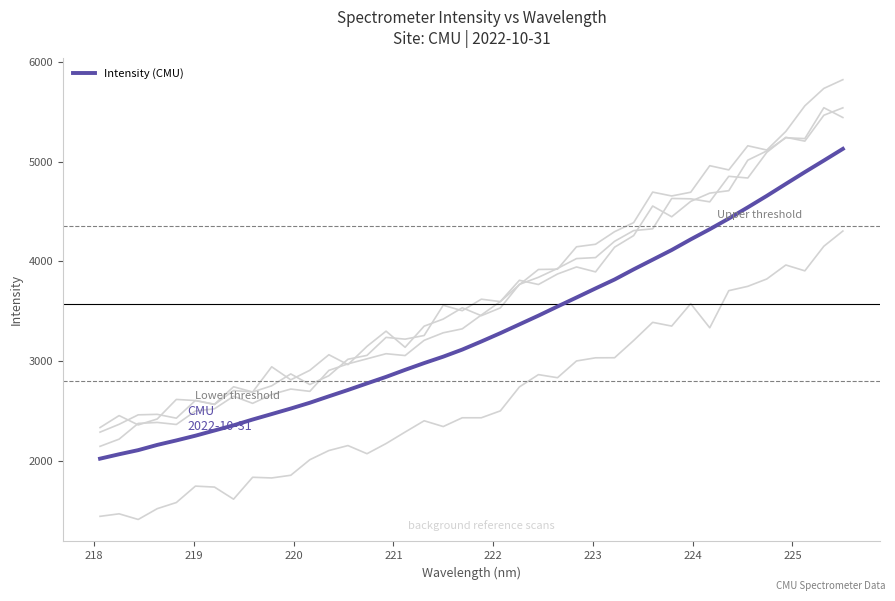

What is the maximum value for Intensity (CMU)?

5127.5